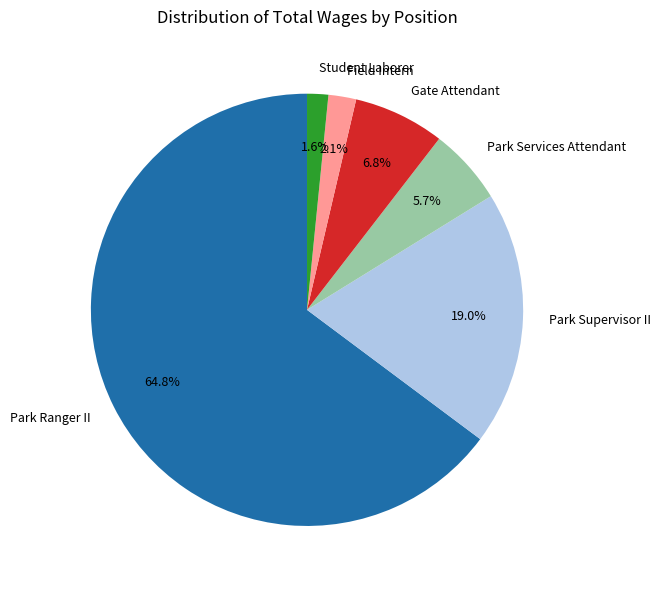

What is the ratio of the value at Park Services Attendant to the value at Student Laborer?

3.6